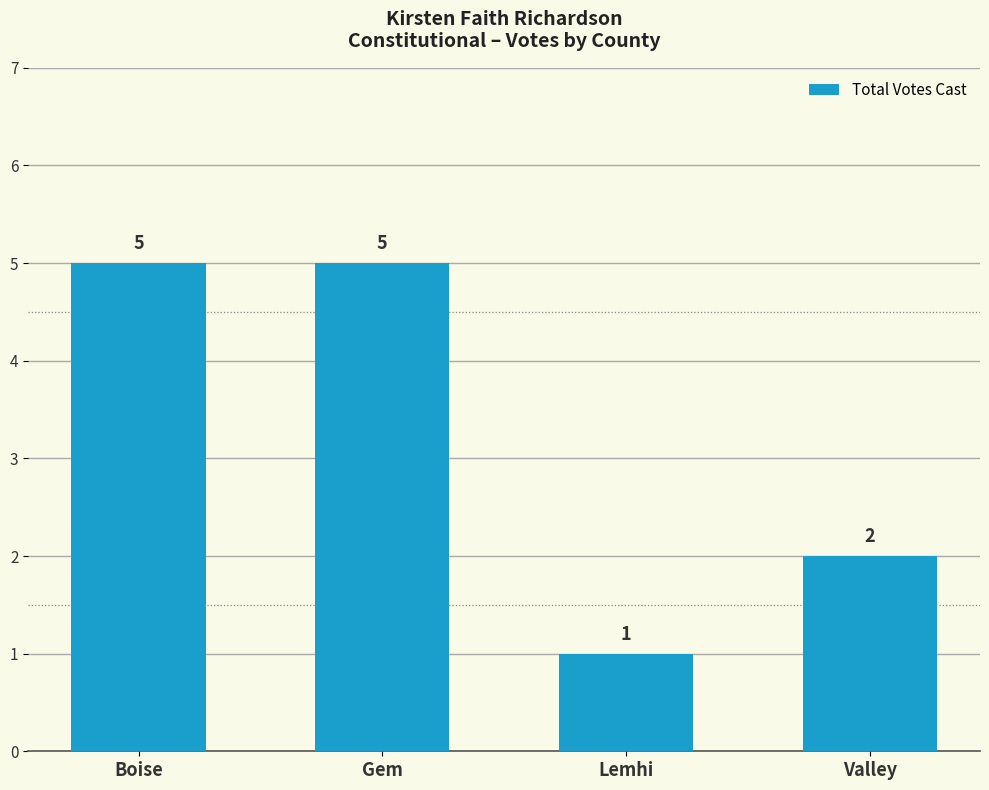

How many data points are less than 5?

2